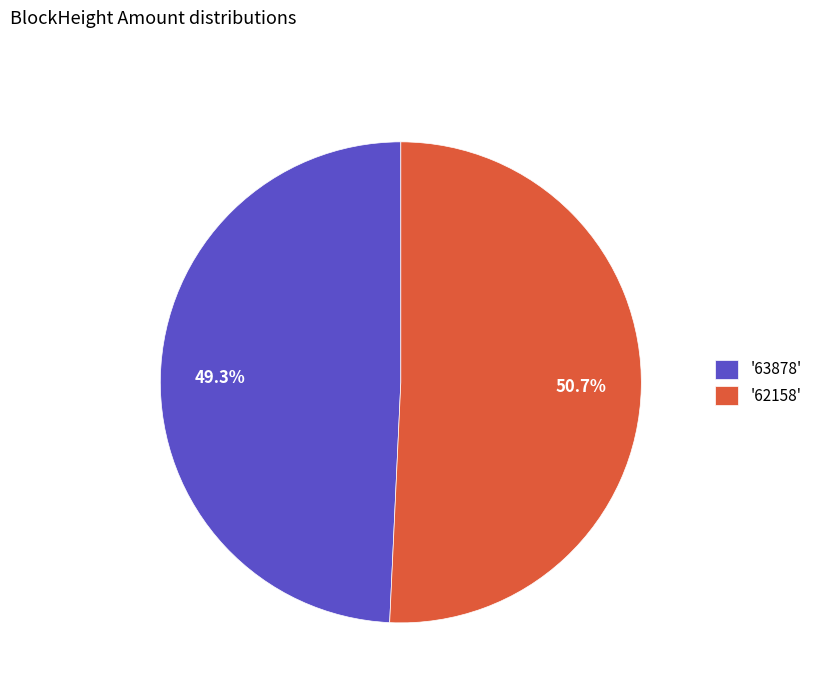

Is there any slice that represents more than half of the pie?

Yes